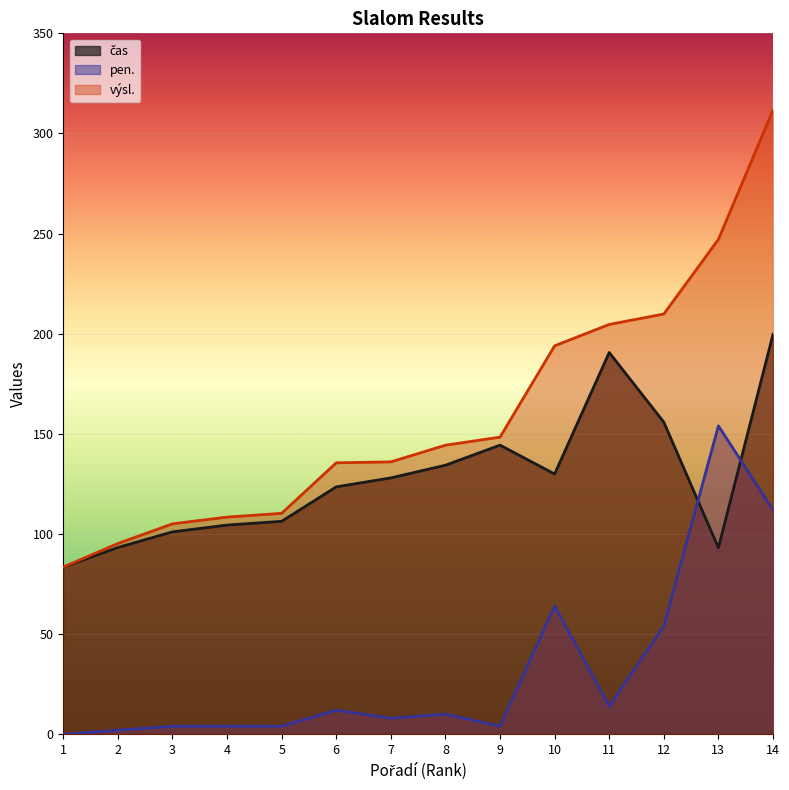

True or false: pen. has a value of 14.0 at 11.

True